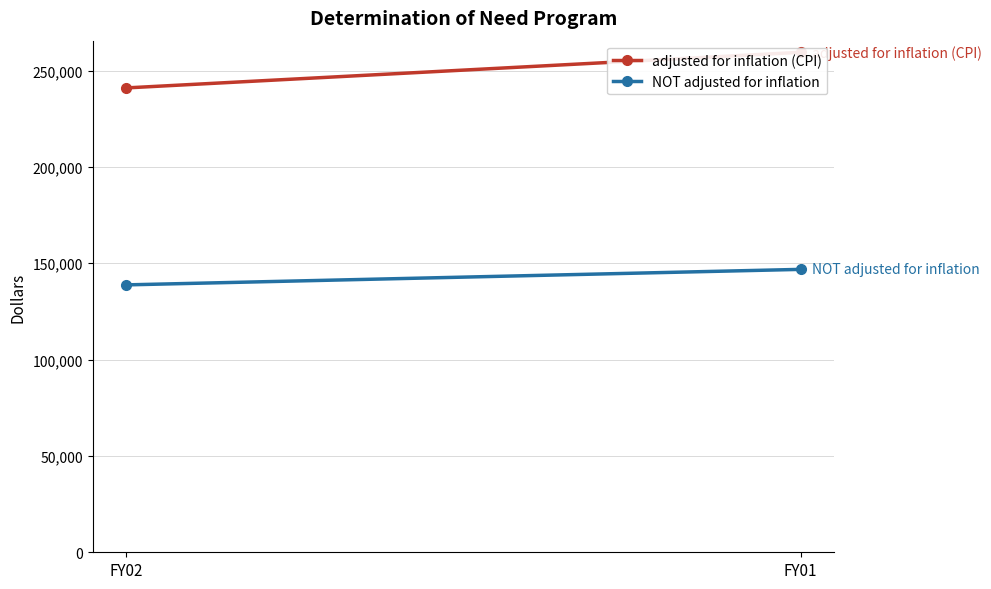

At which label does NOT adjusted for inflation reach its minimum?

FY02